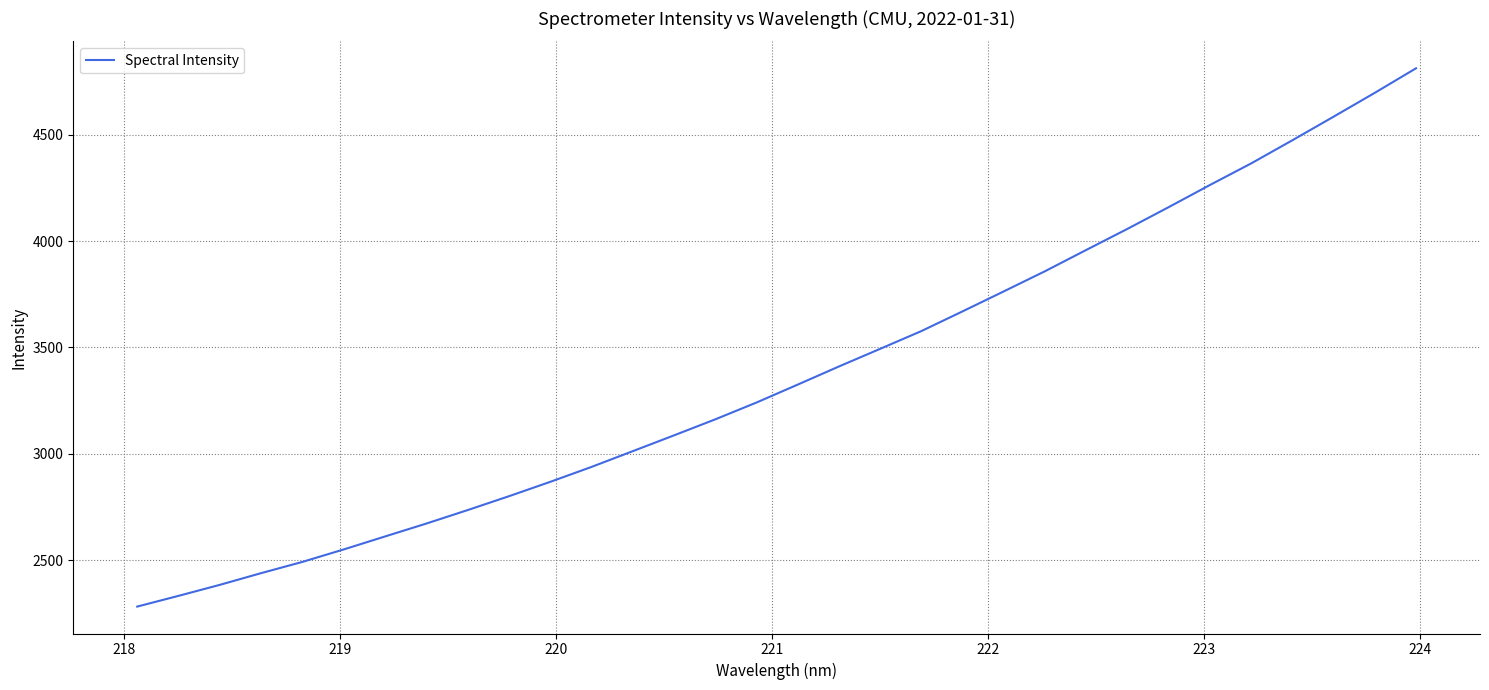

What is the average value?

3377.2